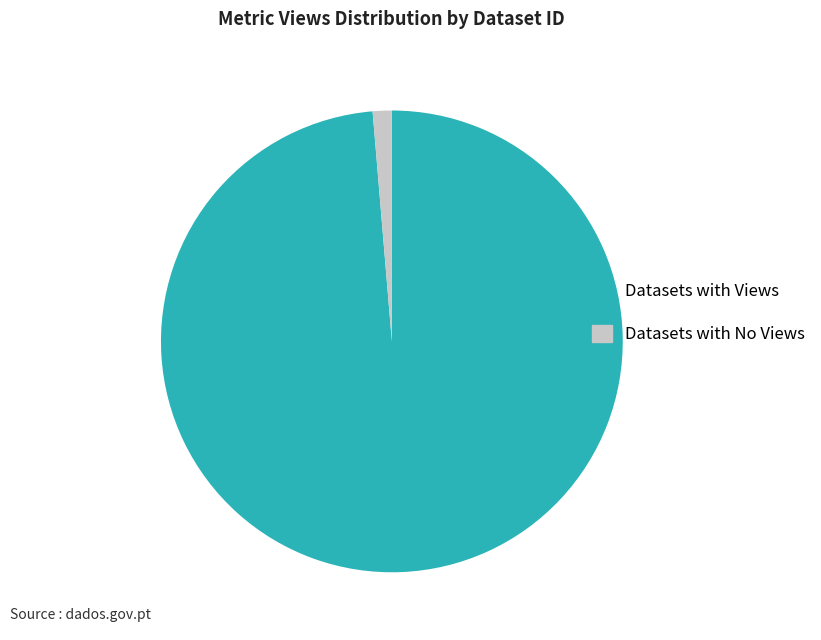

Rank the categories by value from highest to lowest.

Datasets with Views, Datasets with No Views